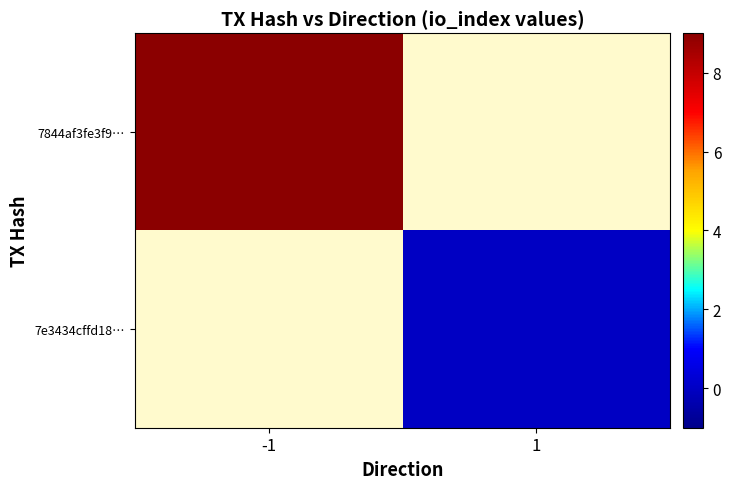

At how many categories does at least one series exceed 4?

1